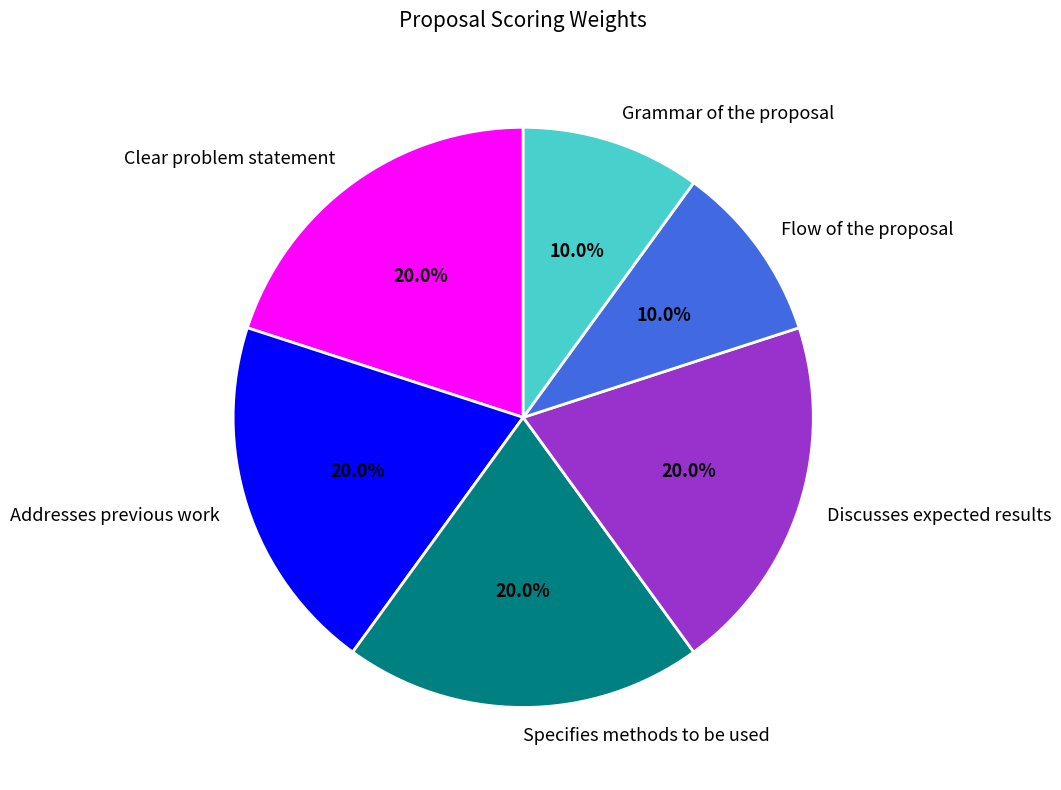

To the nearest percent, what is the difference between the largest and smallest slice percentages?

10%